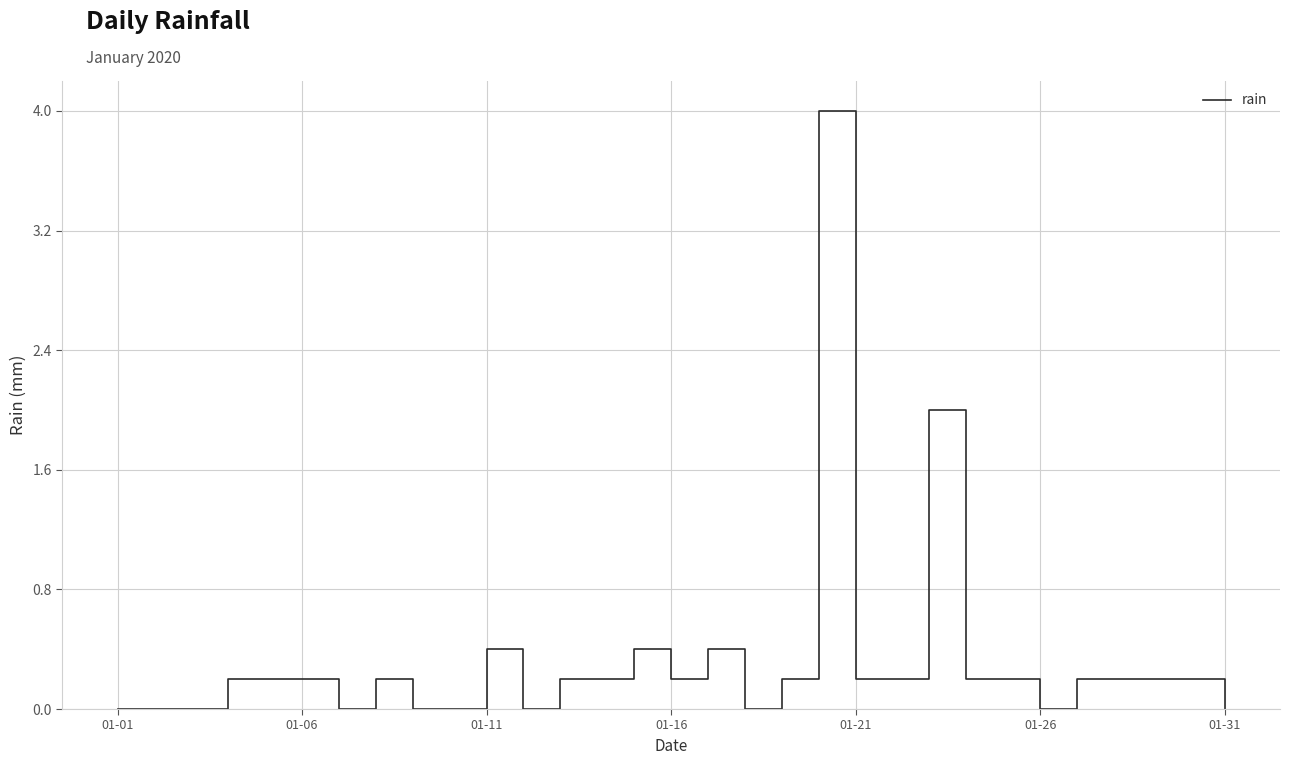

What is the average value?

0.3